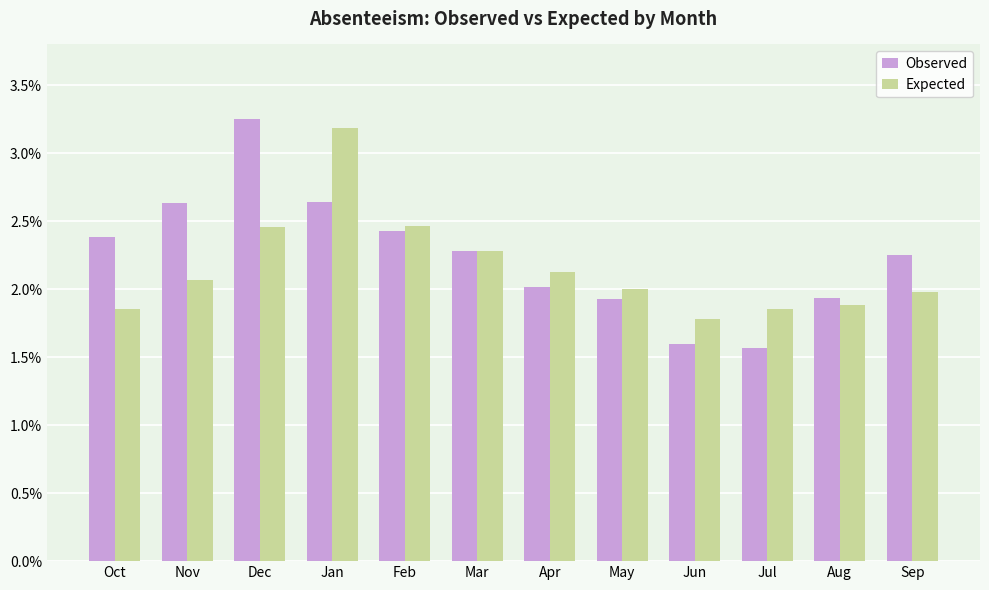

What is the approximate value of Observed at Oct?

2.4